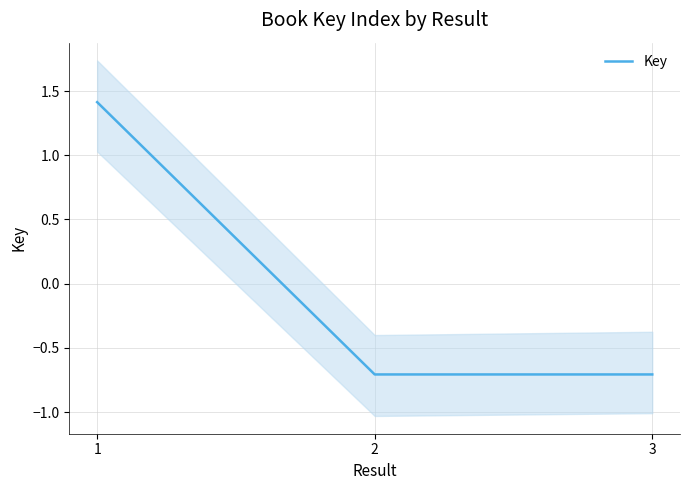

What is the value of the 1st point from the left?

1.4